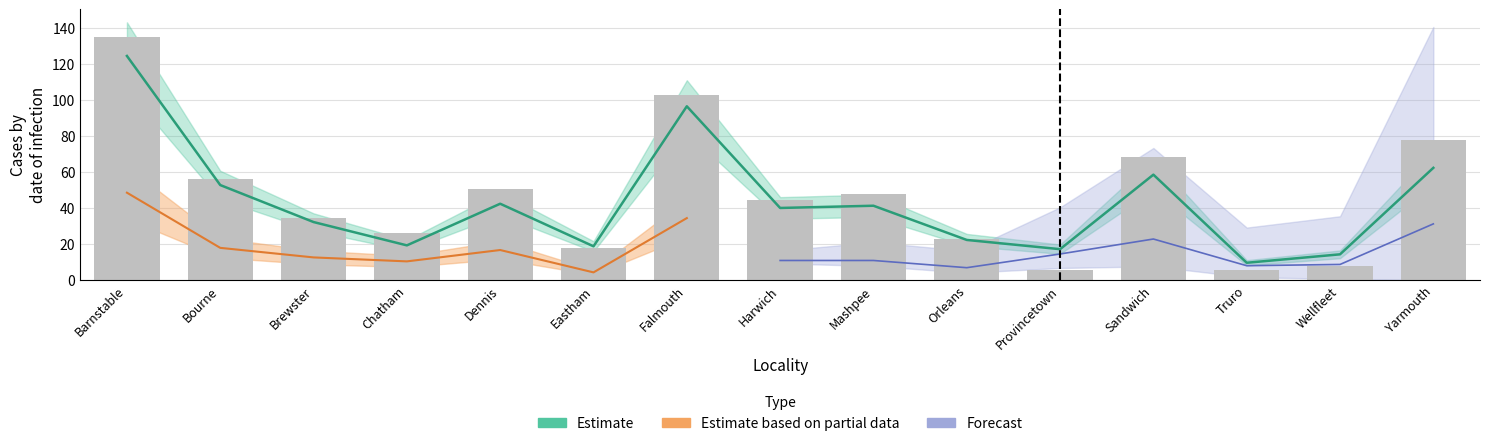

What is the sum of all values?

701.7